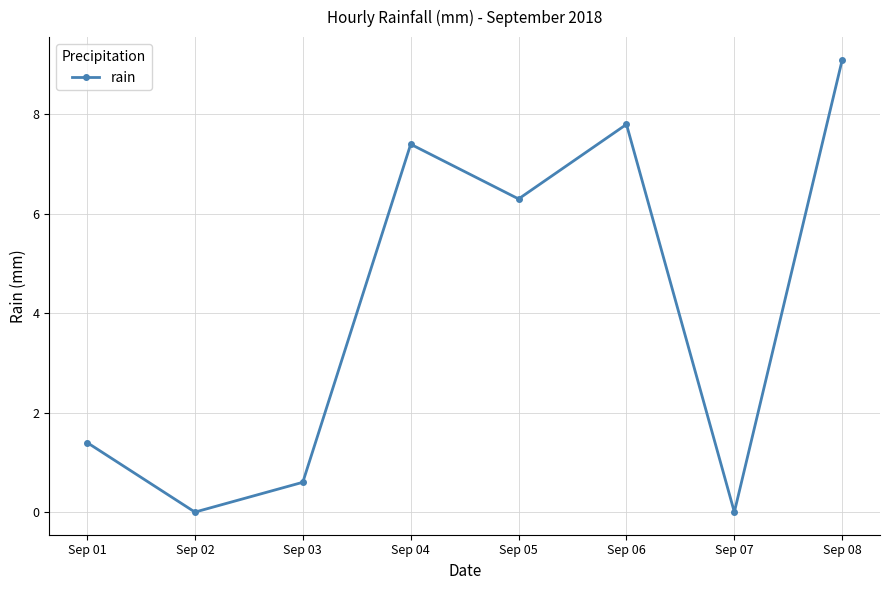

How many categories are shown in the chart?

8